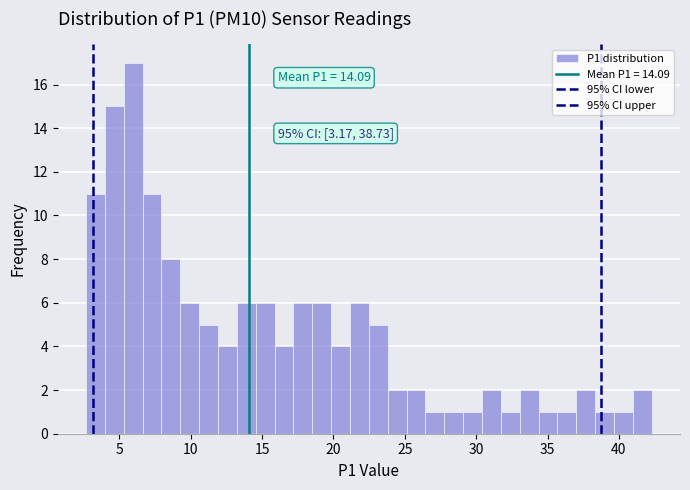

Read against the x-axis, roughly where is the centre of the tallest bar?

6.0